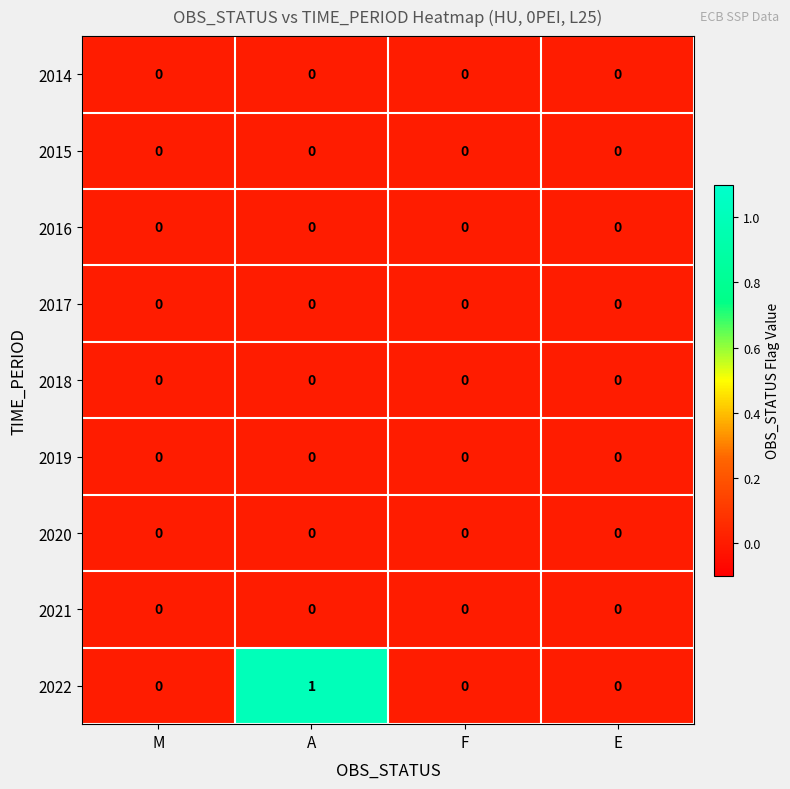

Which series has the largest total across all categories?

2022